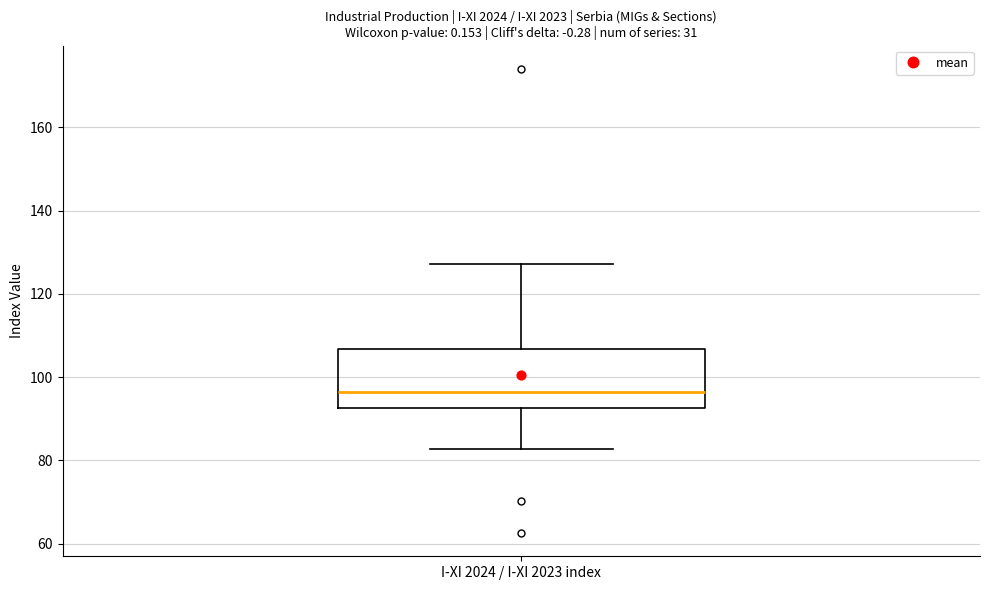

Transcribe this box plot: give where the median line is, the range the box spans, and where the two whiskers end, as read against the y-axis. The values are not printed on the chart, so give them approximately, as read against the axis.

median 96, box 92 to 106, whiskers 82 to 128